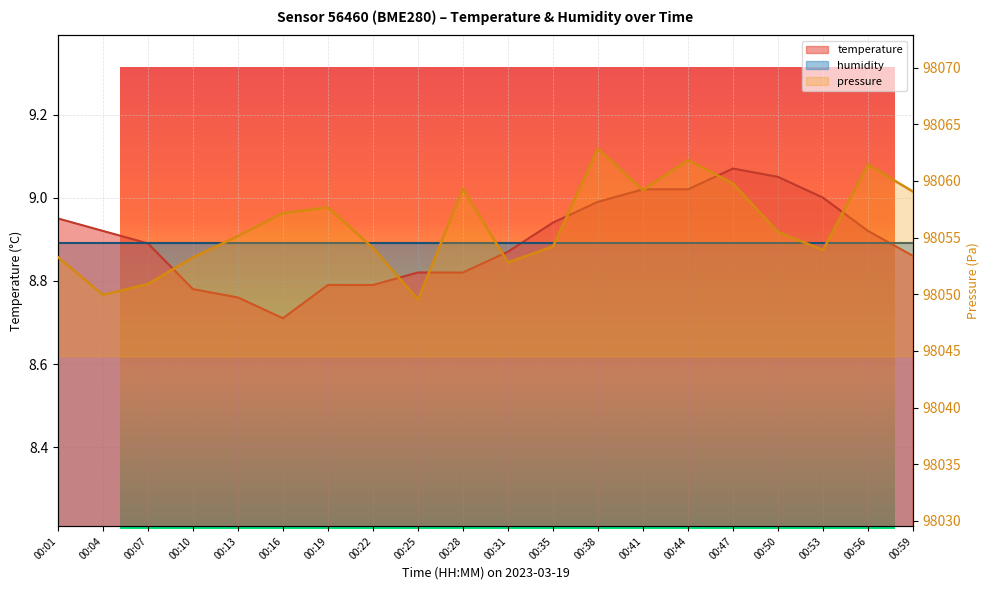

True or false: temperature and pressure_norm cross at least once.

False